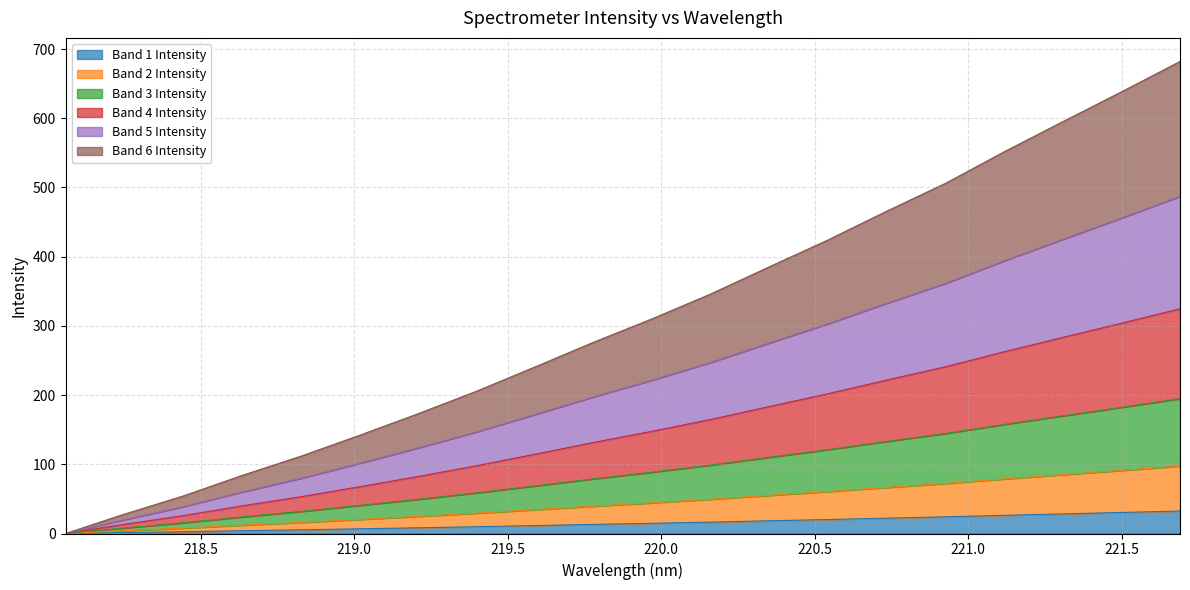

How many positive values are there?

19